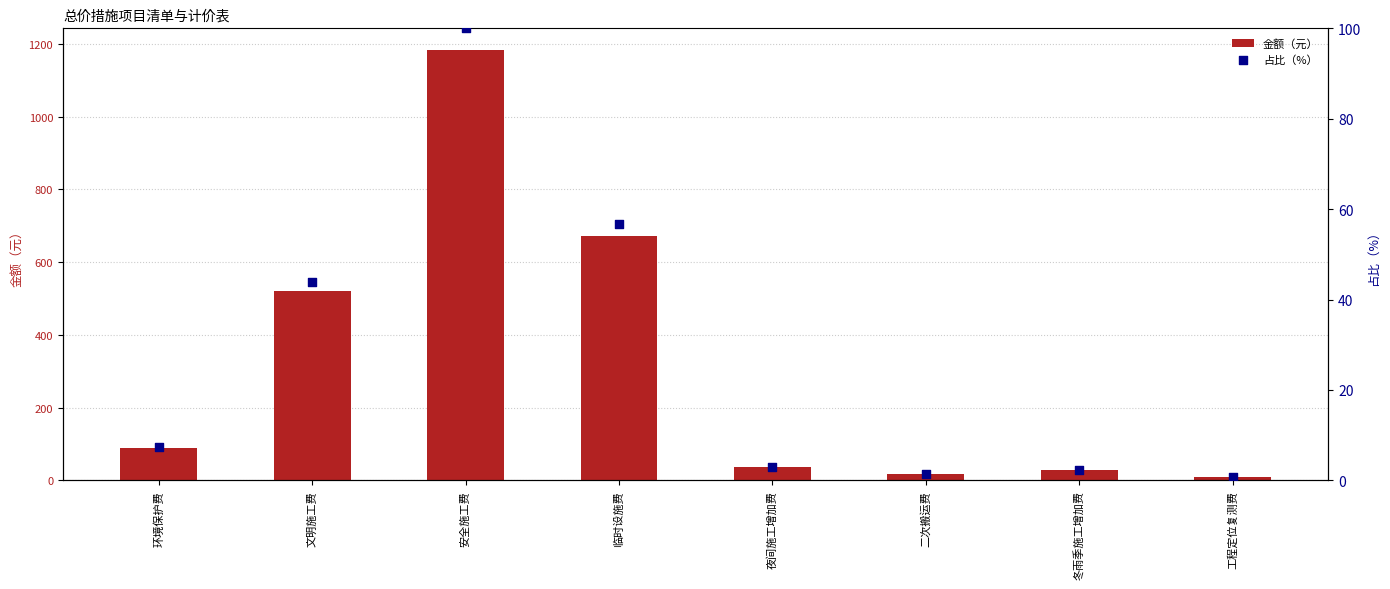

Which series has the widest spread of Y values?

金额（元）